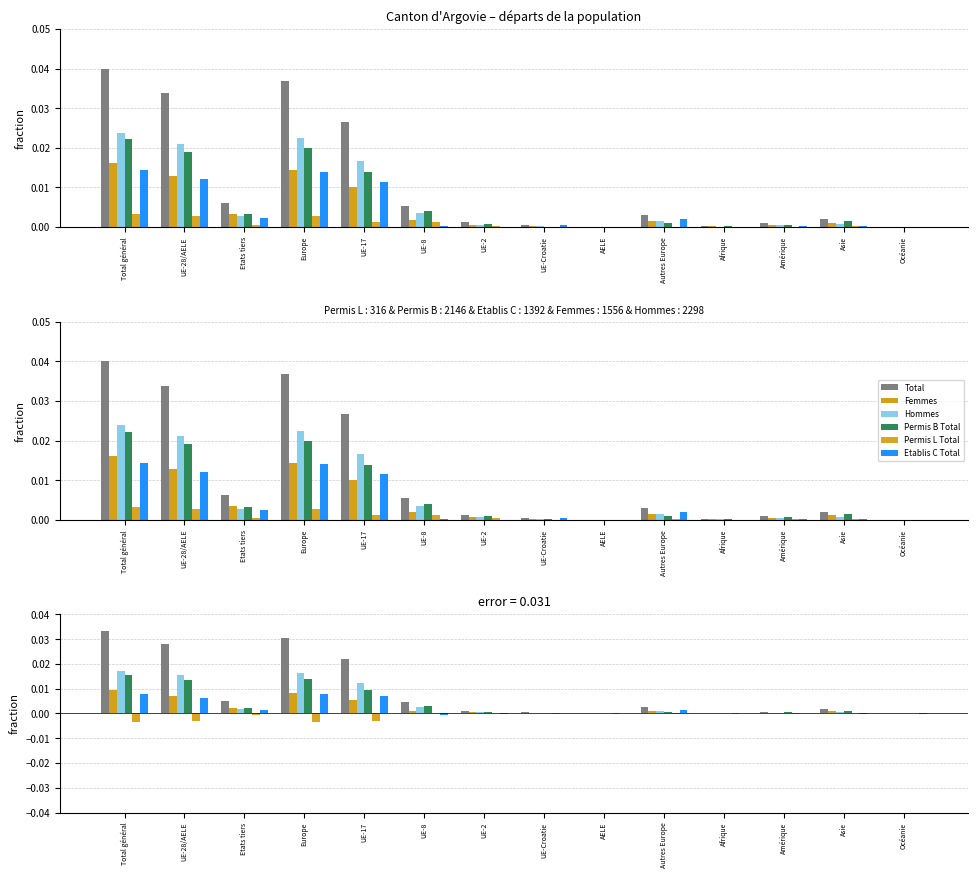

What is the label of the 9th bar from the left?

AELE